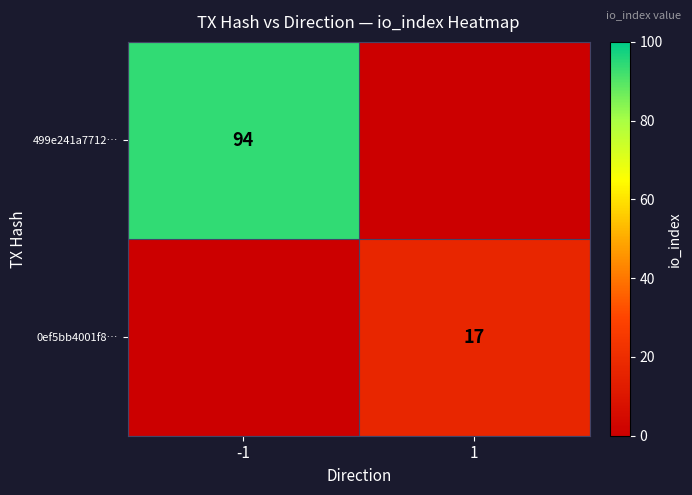

True or false: 499e241a7712… has a value of 122 at -1.

False